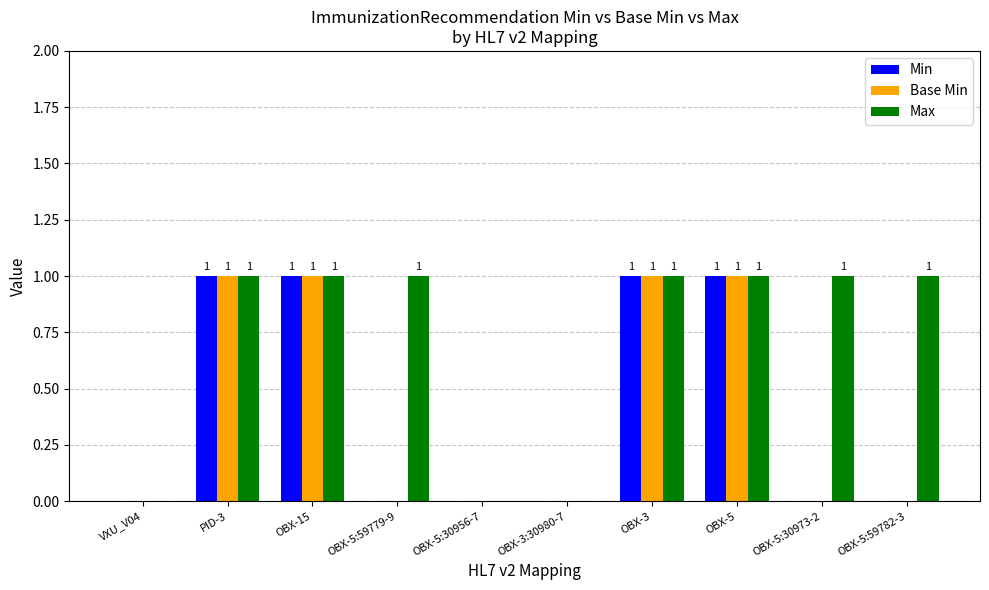

What are all the series names shown in the legend?

Min, Base Min, Max